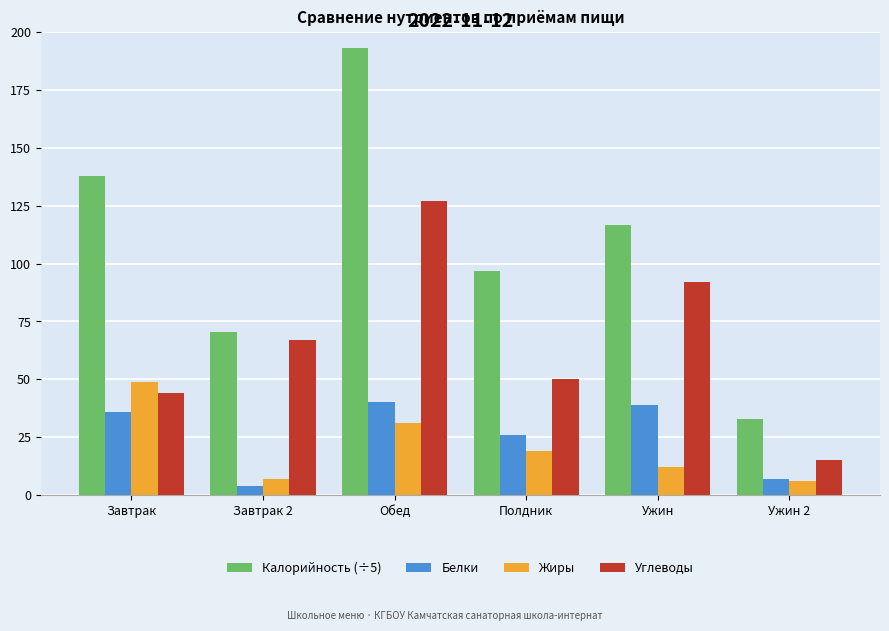

What is the label of the 2nd bar from the right?

Ужин